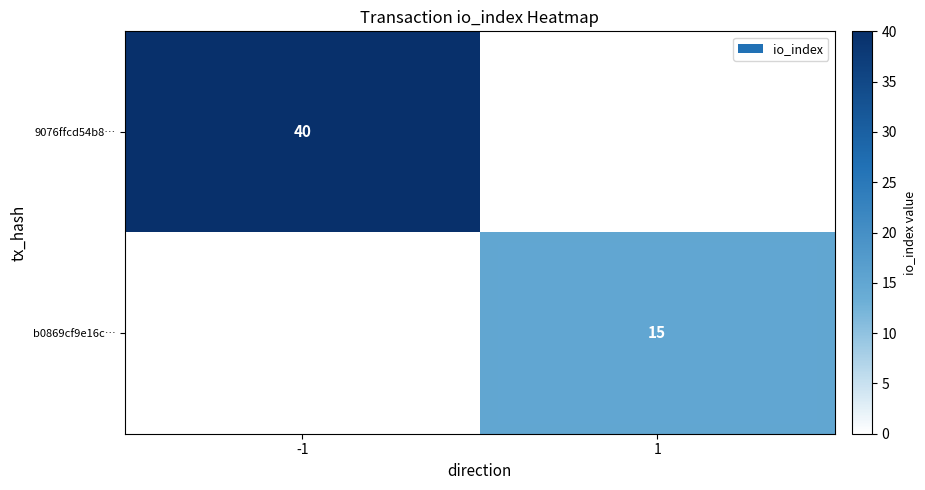

True or false: 9076ffcd54b8… has a value of 40 at -1.

True